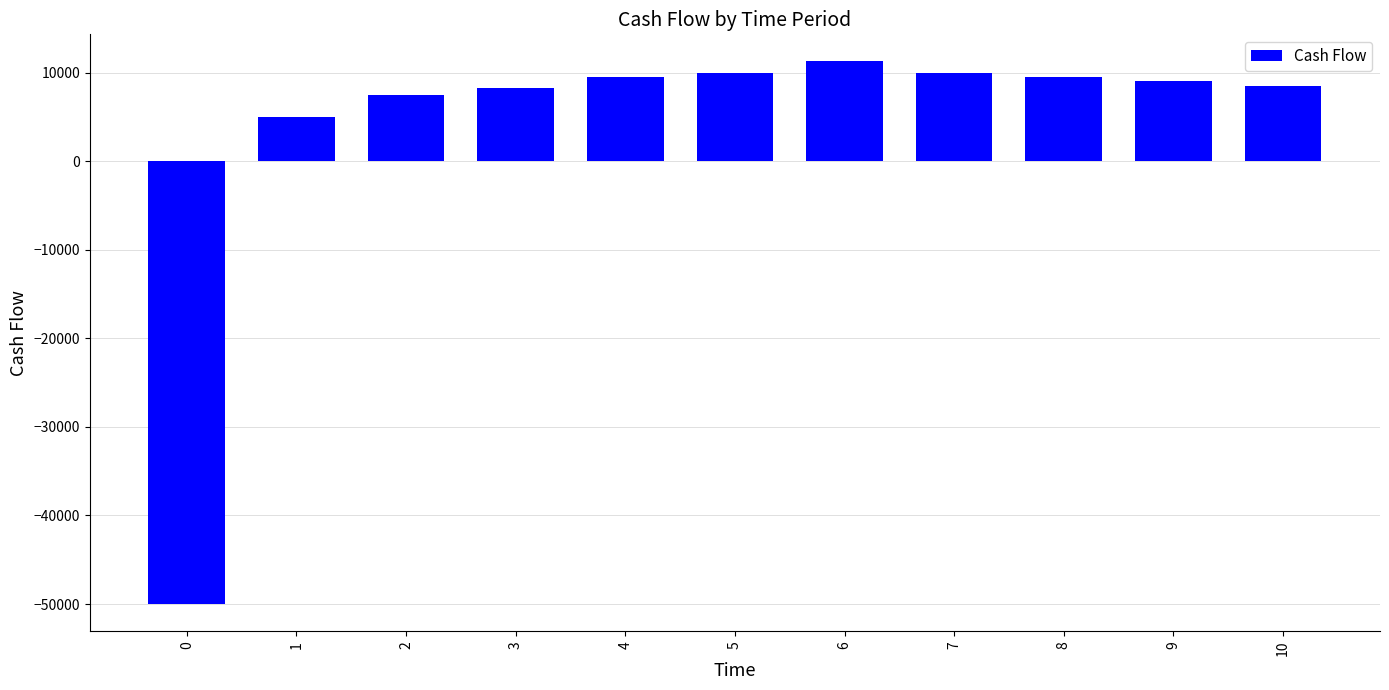

Between 6 and 5, which is larger?

6